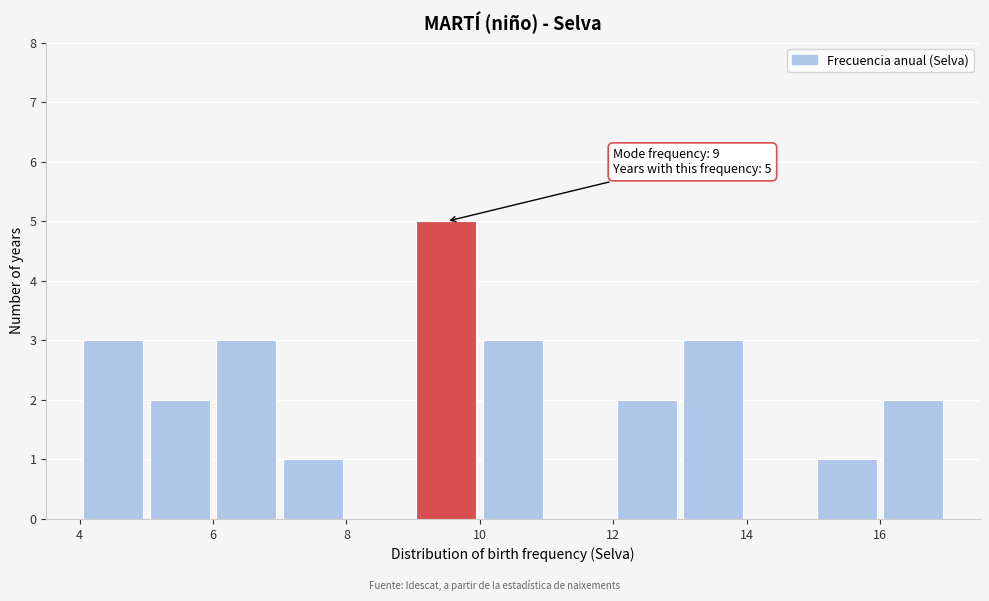

Over which range of the x-axis is the bar tallest?

9 to 10